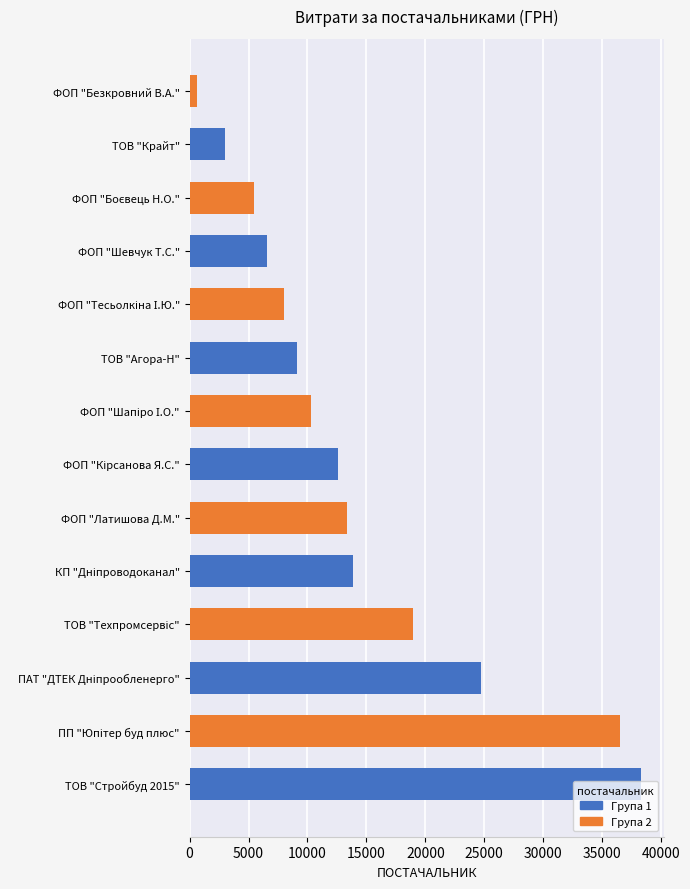

Which label corresponds to the smallest value in the chart?

ФОП "Безкровний В.А."